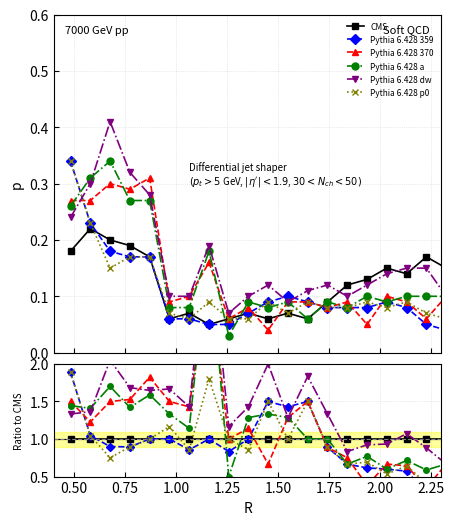

What is the difference between the maximum and minimum values in the col_21 (Pythia 370) series?

2.8